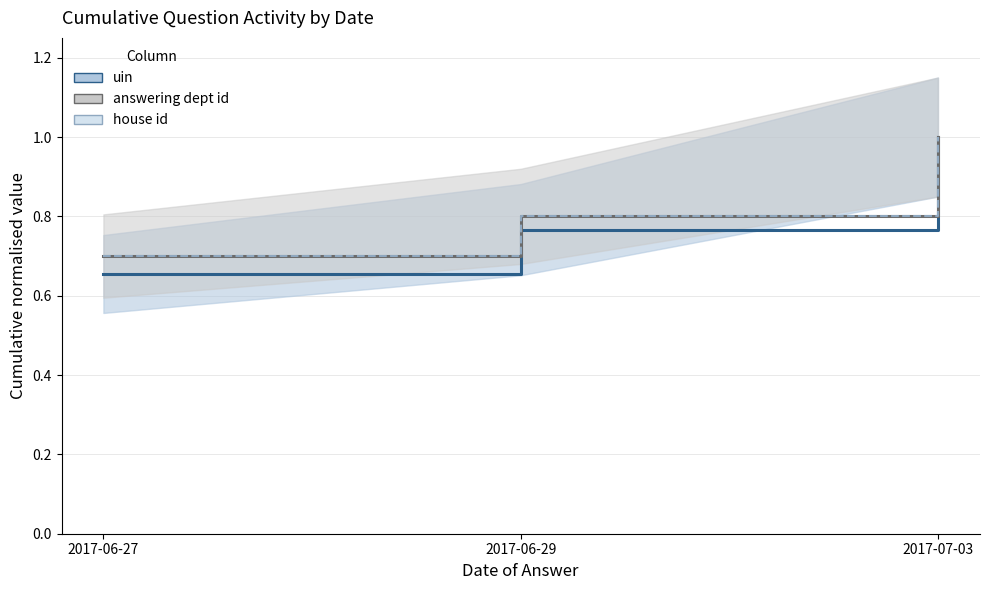

Reading left to right, transcribe all the data shown in this chart.

uin: 0.7	0.8	1.0
answering dept id: 0.7	0.8	1.0
house id: 0.7	0.8	1.0